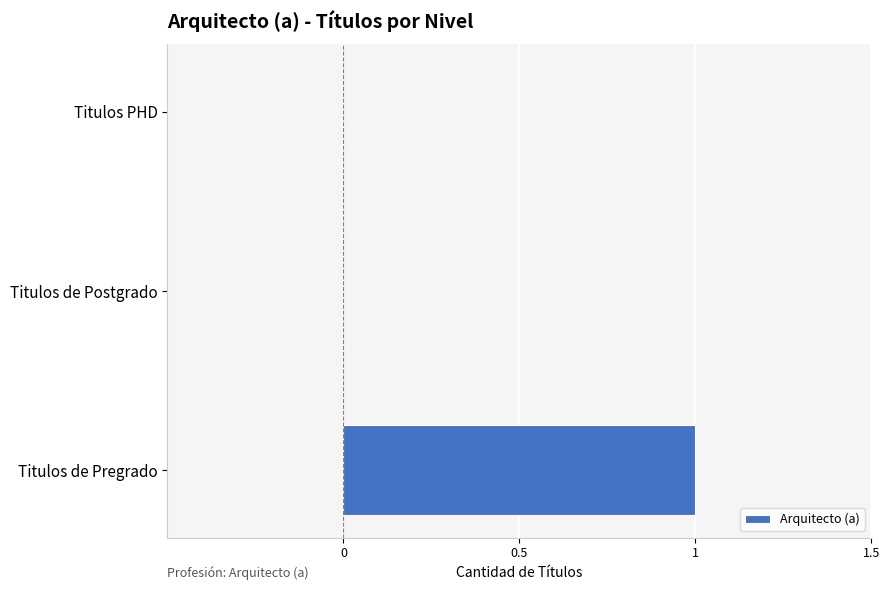

Reading bottom to top, what are all the values shown in this chart?

Titulos de Pregrado=1	Titulos de Postgrado=0	Titulos PHD=0